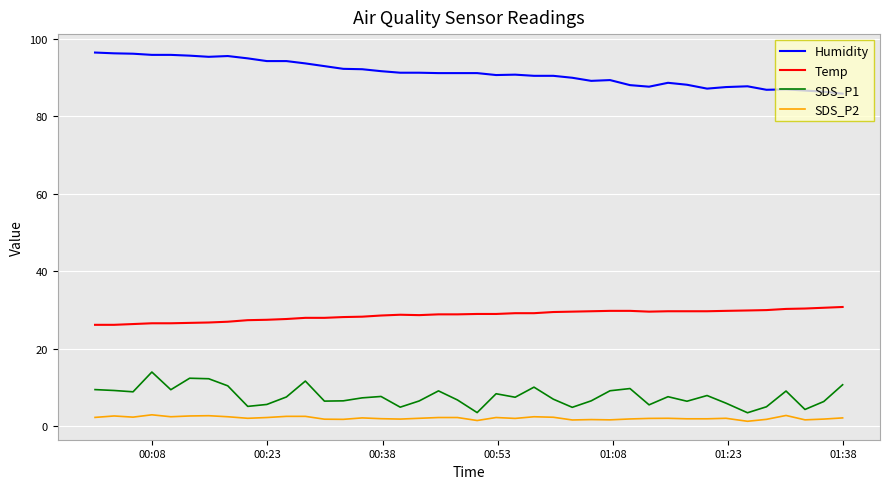

How many lines are shown in the chart?

4